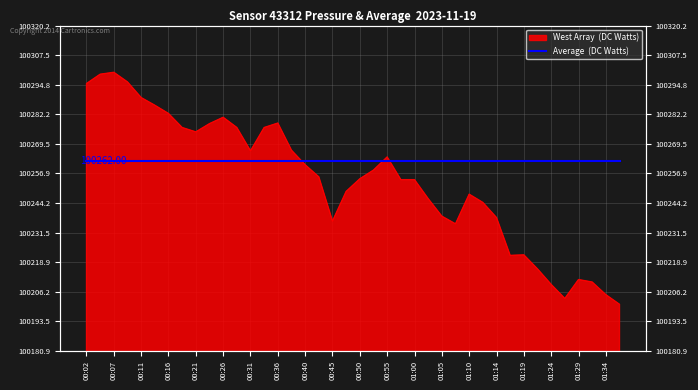

Reading right to left, list all the values displayed in this chart.

100200.9	100205.0	100210.4	100211.5	100203.4	100209.4	100216.0	100222.0	100221.8	100238.0	100244.5	100248.0	100235.3	100238.6	100246.1	100254.2	100254.2	100263.9	100258.3	100254.6	100249.2	100236.5	100255.4	100260.6	100266.8	100278.4	100276.5	100266.6	100276.5	100280.9	100278.2	100274.7	100276.5	100282.5	100286.1	100289.3	100296.0	100300.2	100299.3	100295.3